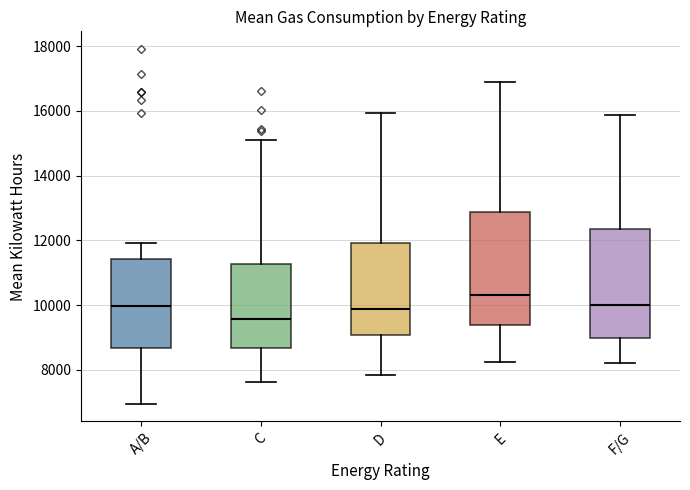

Reading left to right, transcribe this box plot: for each box, give where its median line is, the range the box spans, and where its two whiskers end, as read against the y-axis. The values are not printed on the chart, so give them approximately, as read against the axis.

A/B: median 10000, box 8600 to 11400, whiskers 7000 to 12000
C: median 9600, box 8600 to 11200, whiskers 7600 to 15000
D: median 9800, box 9000 to 12000, whiskers 7800 to 16000
E: median 10200, box 9400 to 12800, whiskers 8200 to 16800
F/G: median 10000, box 9000 to 12400, whiskers 8200 to 15800